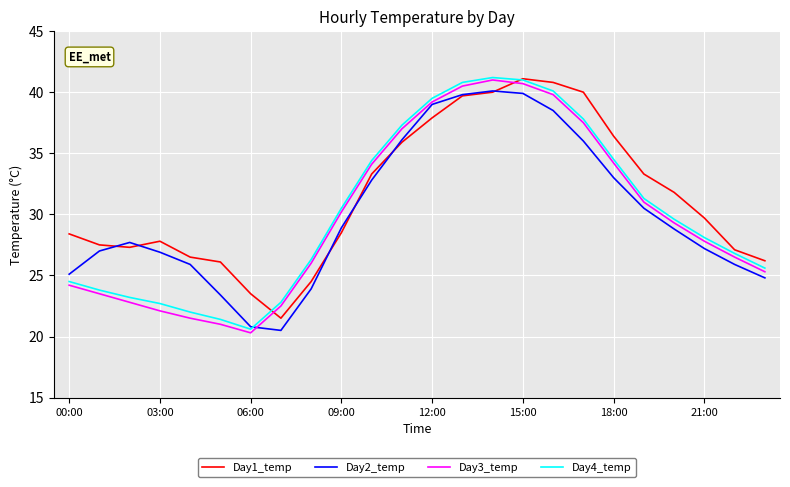

What is the minimum value for Day1_temp?

21.5